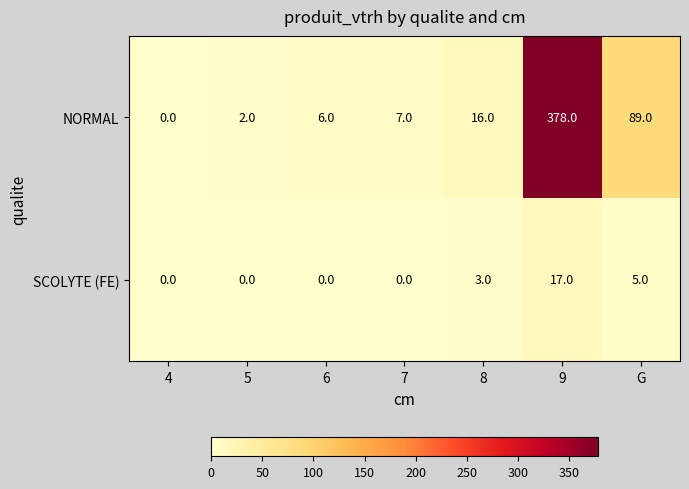

What is the total value across all series at 8?

19